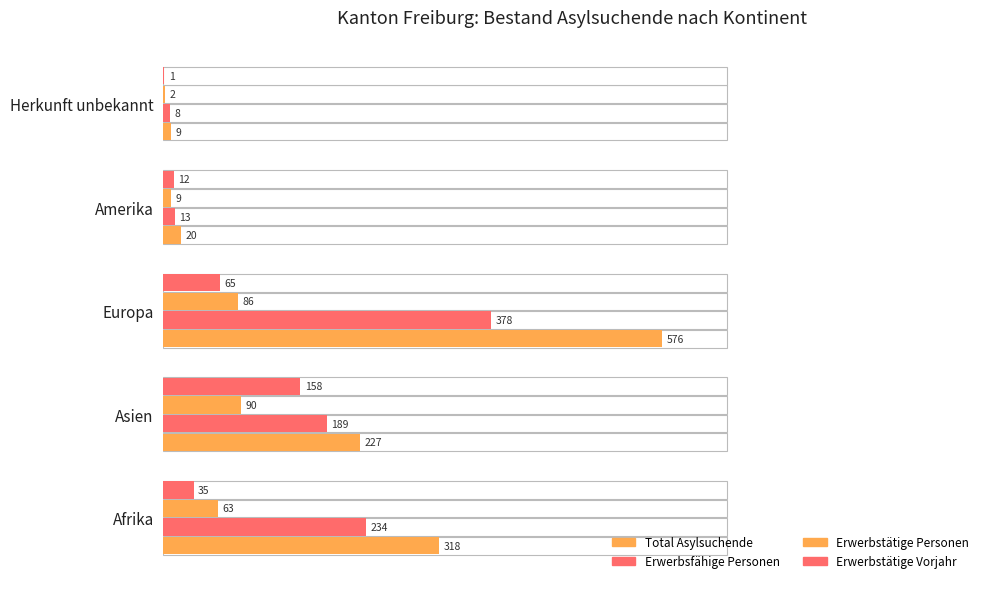

The value of Erwerbsfähige Personen at Asien is 189. True or false?

True